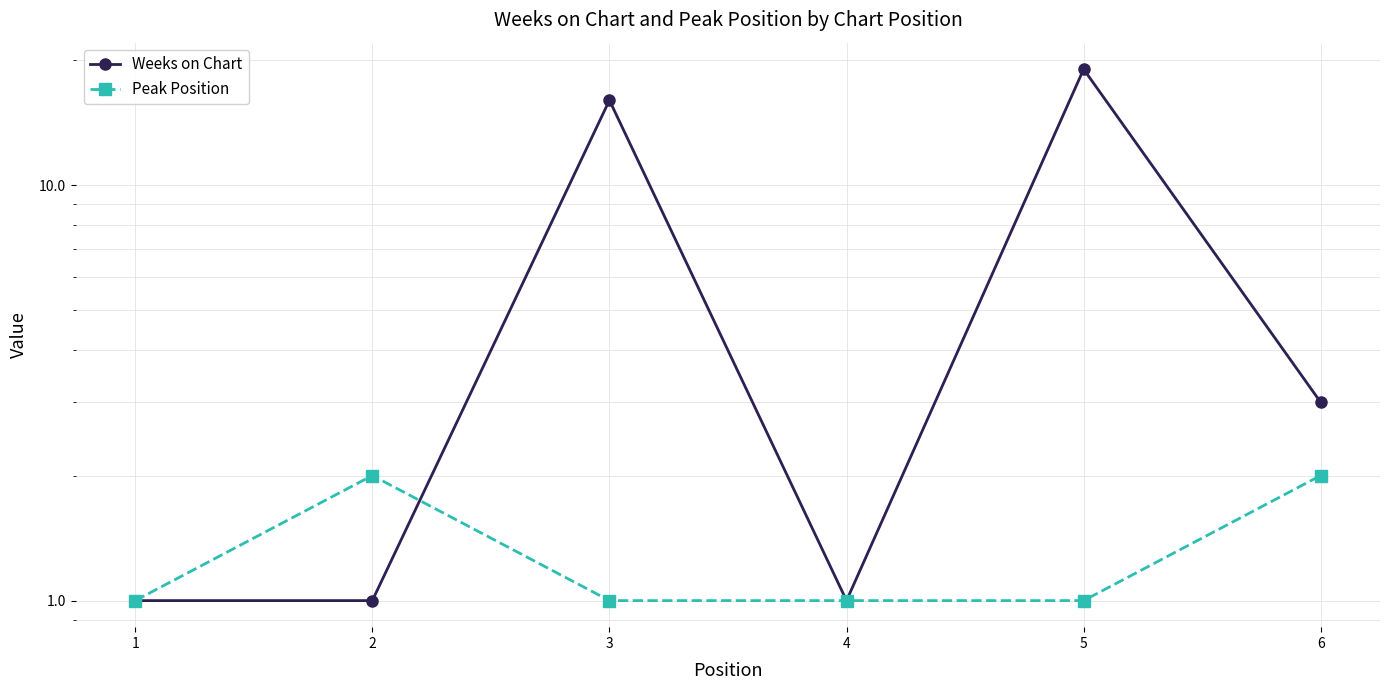

What is the sum of the Peak Position values at 4 and 5?

2